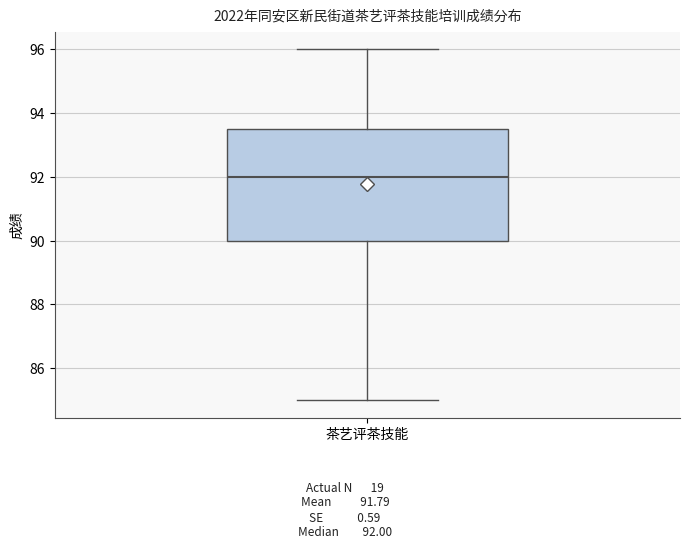

Where is the lower edge of the box for 茶艺评茶技能 on the y-axis? The values are not printed on the chart, so give them approximately, as read against the axis.

90.0